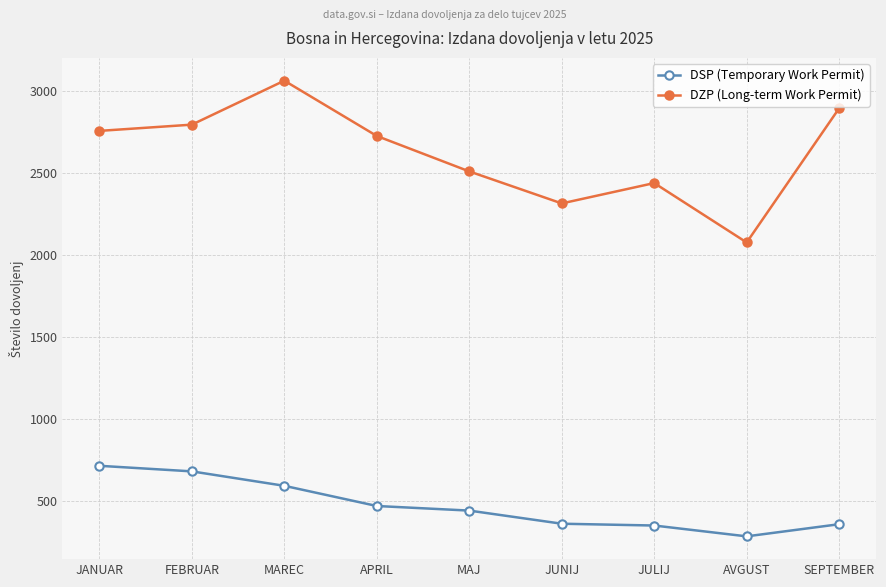

True or false: DSP (Temporary Work Permit) and DZP (Long-term Work Permit) cross at least once.

False